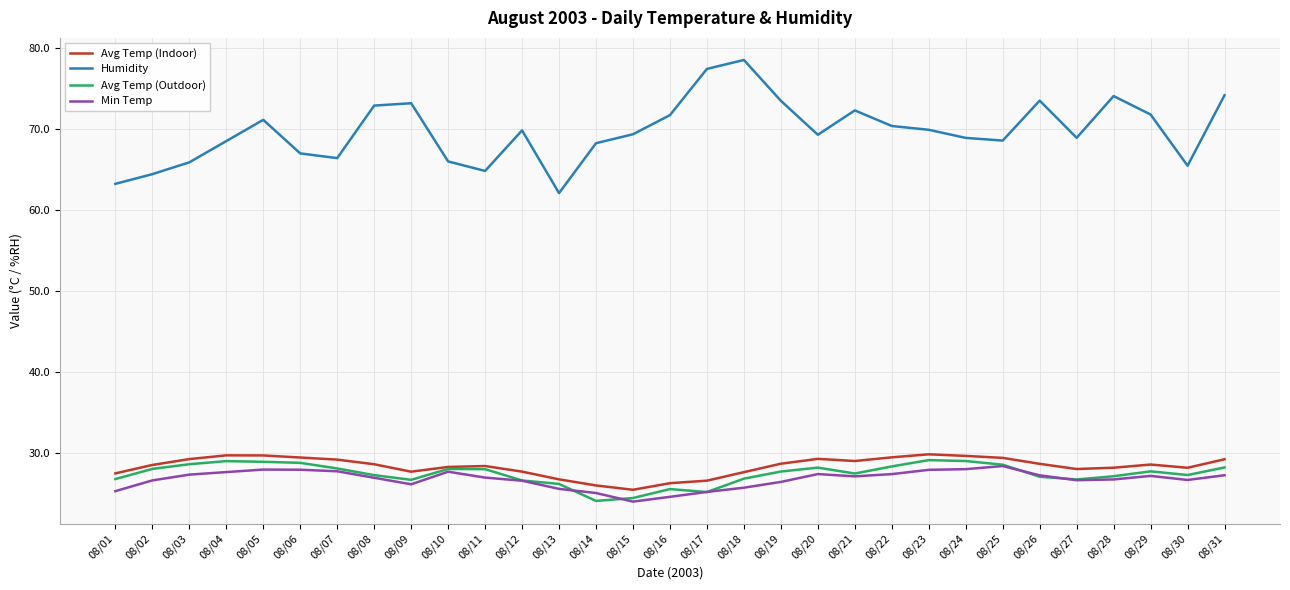

The Min Temp series shows 38.4 at 08/17. True or false?

False